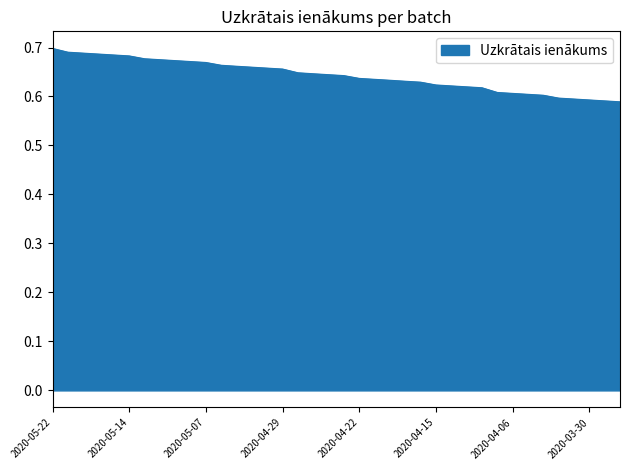

What is the smallest value displayed?

0.6